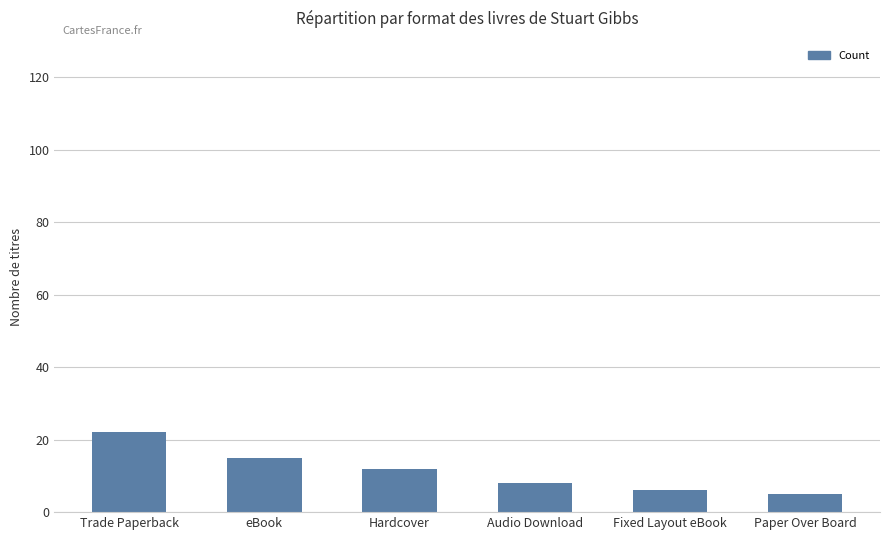

At which category does the chart reach its peak across all series?

Trade Paperback